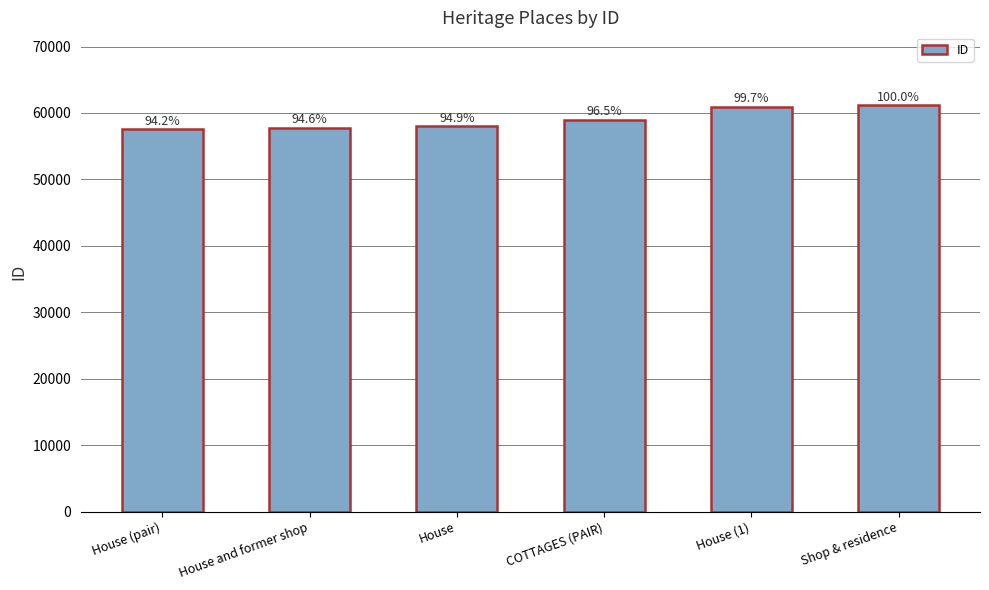

Read the value at Shop & residence.

61135